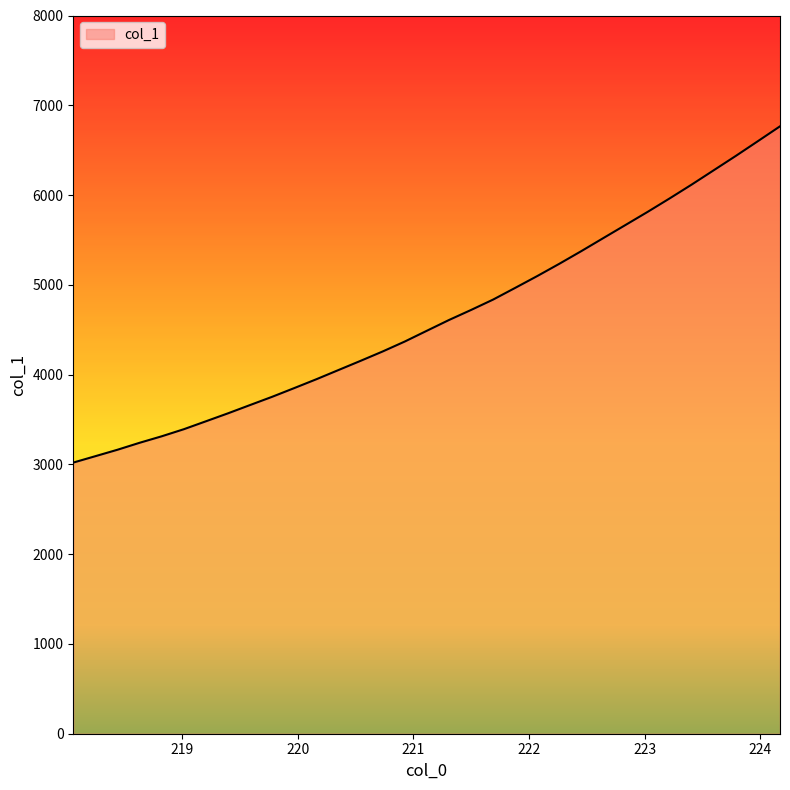

What is the smallest value displayed?

3020.1